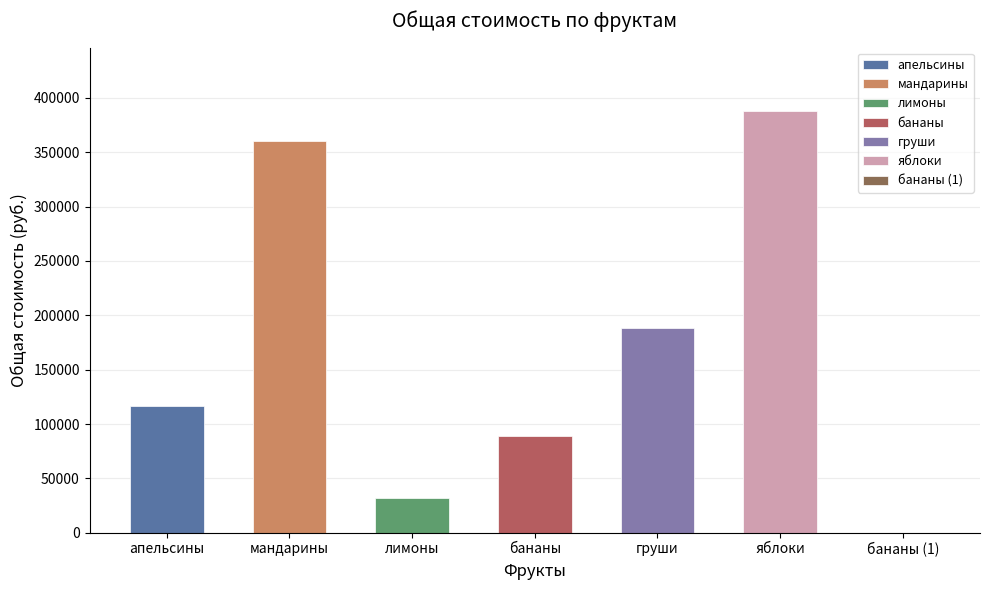

What is the sum of all values?

1174328.0